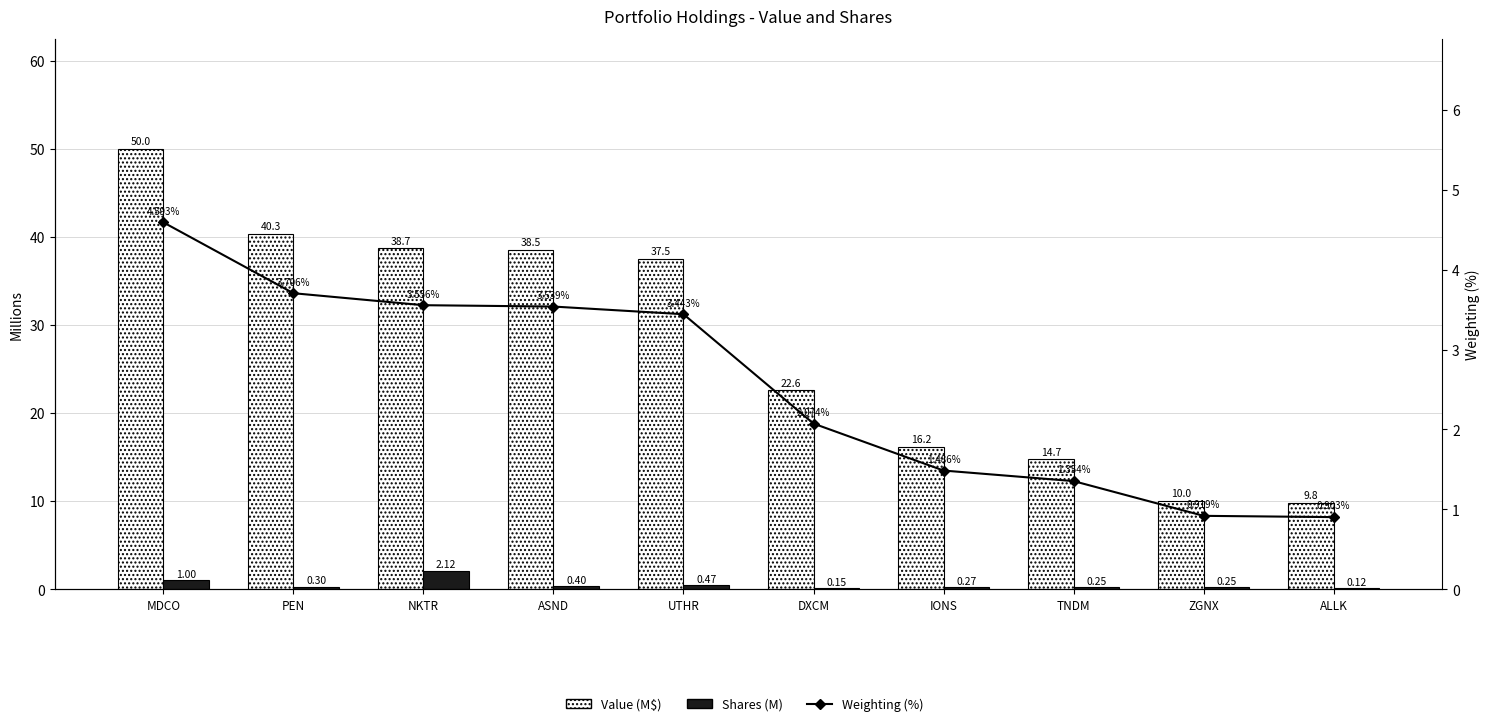

What is the spread (max minus min) of values at ALLK?

9.7